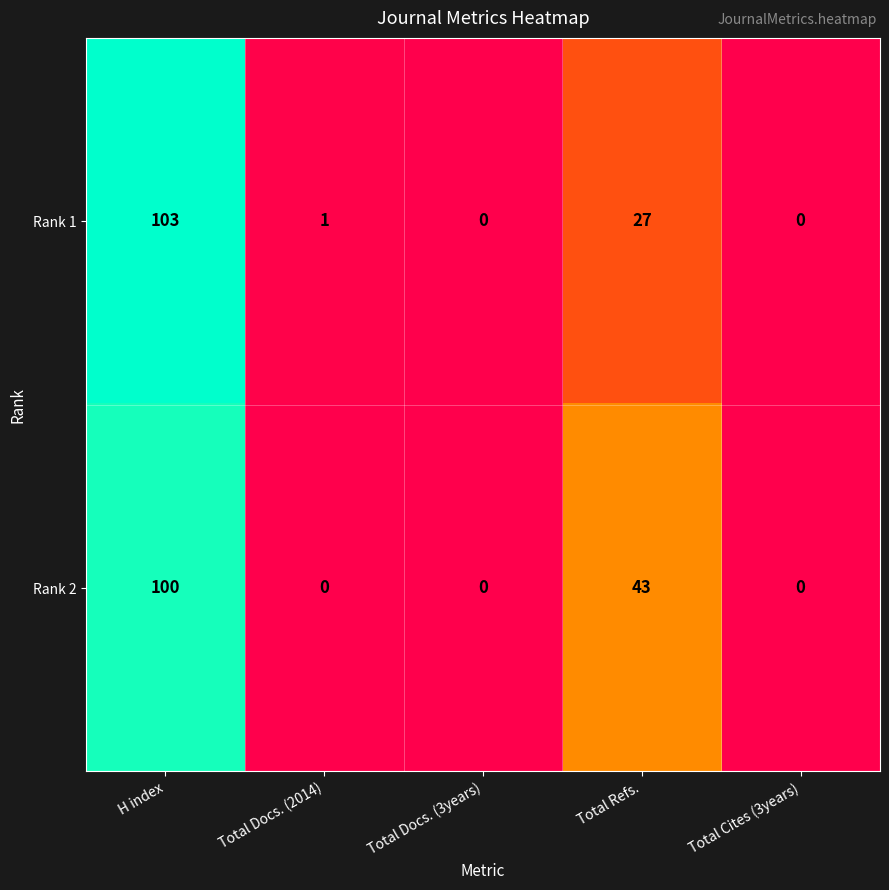

Where is Rank 2 nearest to the value 50?

Total Refs.